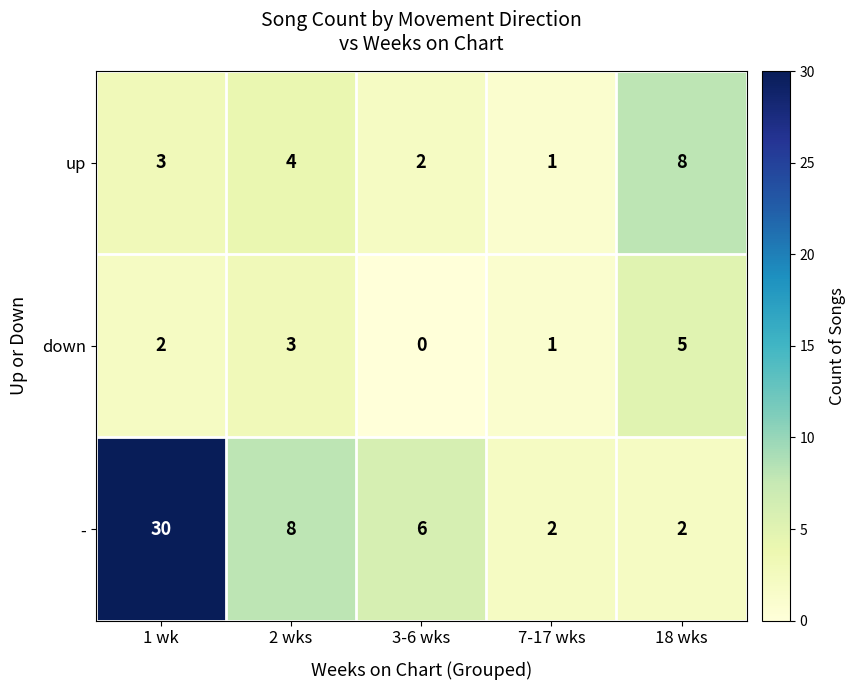

Rank the categories by down value from highest to lowest.

18 wks, 2 wks, 1 wk, 7-17 wks, 3-6 wks